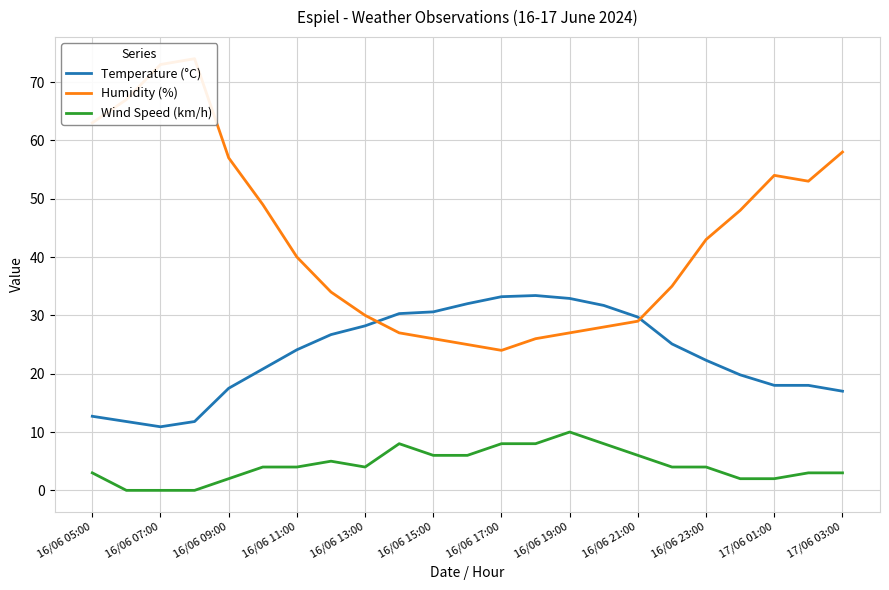

True or false: Wind Speed (km/h) and Temperature (°C) intersect in this chart.

False